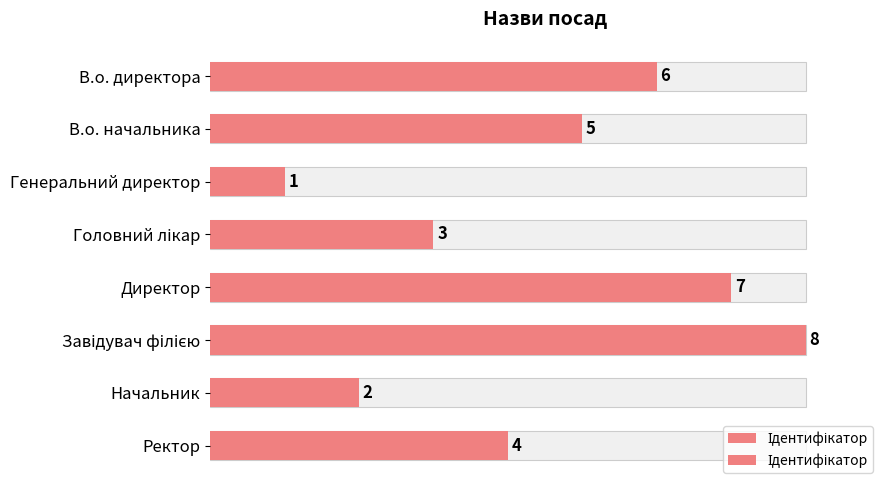

Is it true that the value at В.о. начальника is 3?

False